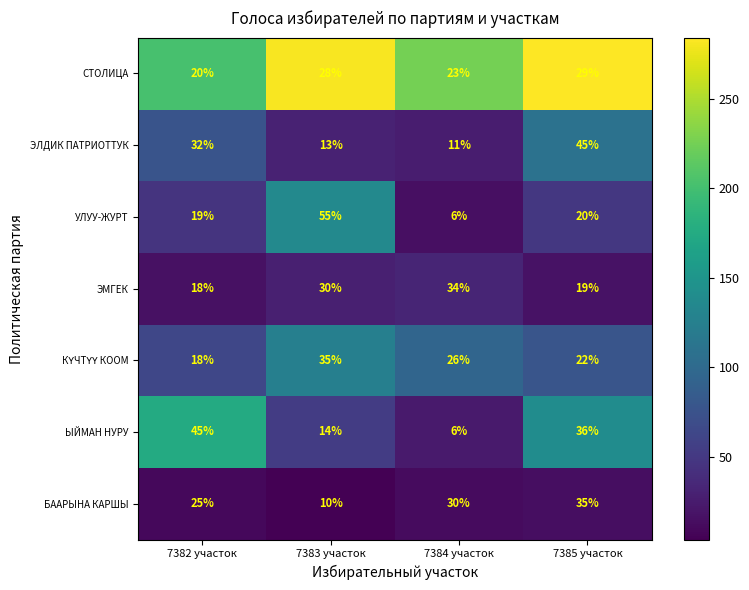

What is the total value across all series at 7382 участок?

177